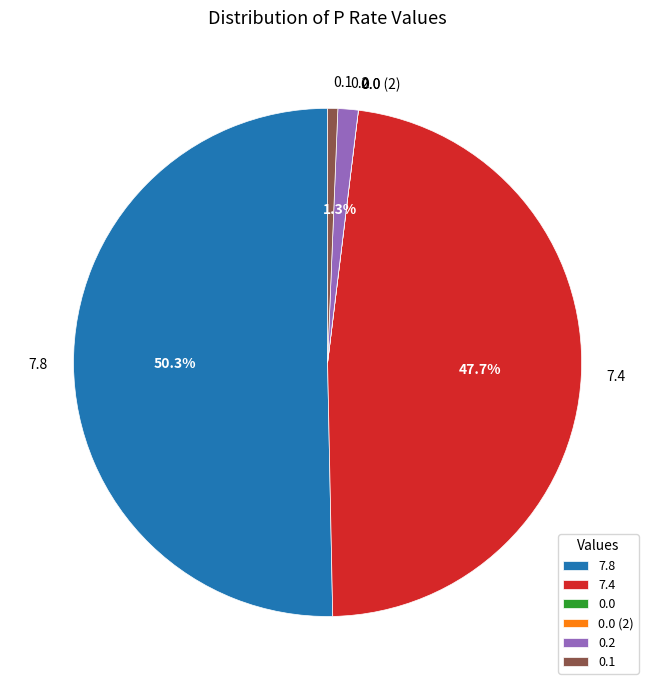

To the nearest percent, what percentage of the pie is 0.1?

1%